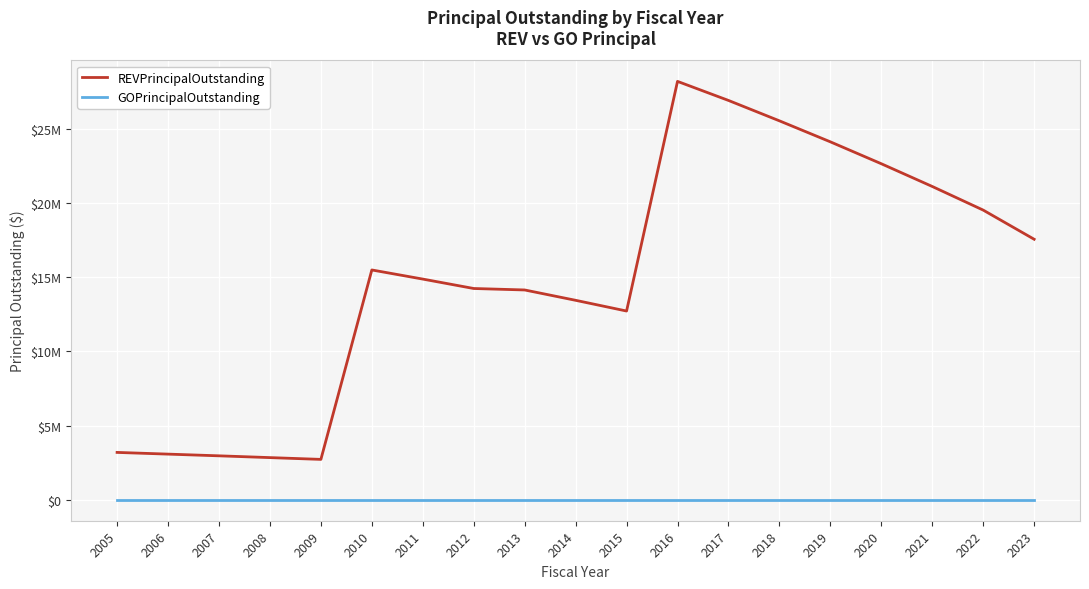

List the series in order of their overall mean, highest first.

REVPrincipalOutstanding, GOPrincipalOutstanding